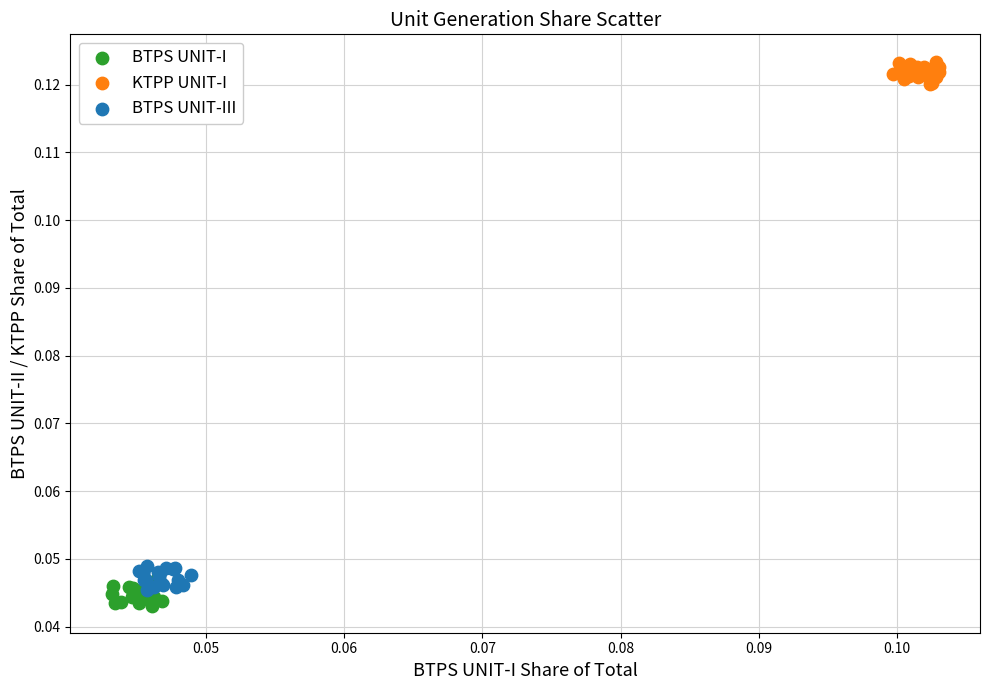

Which series contains the lowest Y value?

BTPS UNIT-I